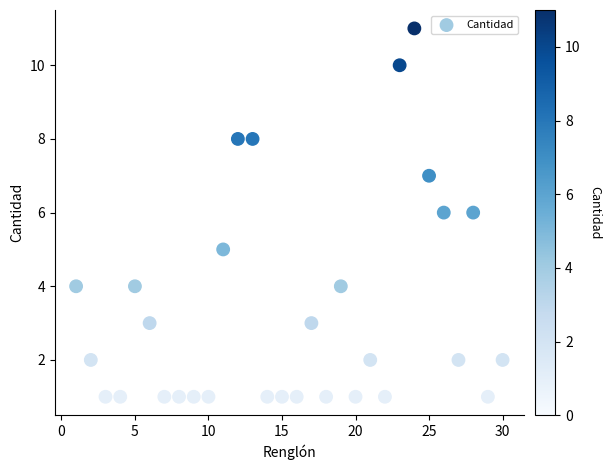

What is the range of Y values (max minus min)?

10